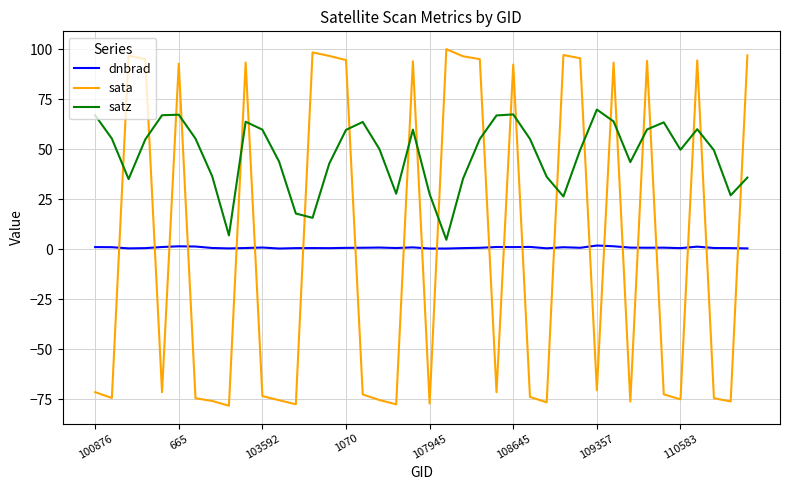

Which series has the largest total across all categories?

satz